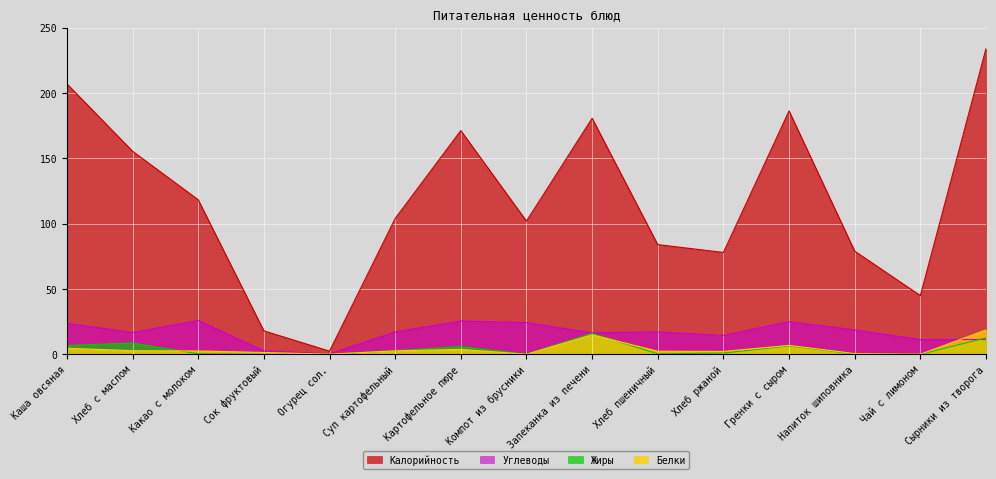

What is the difference between the maximum and minimum values in the Углеводы series?

25.6